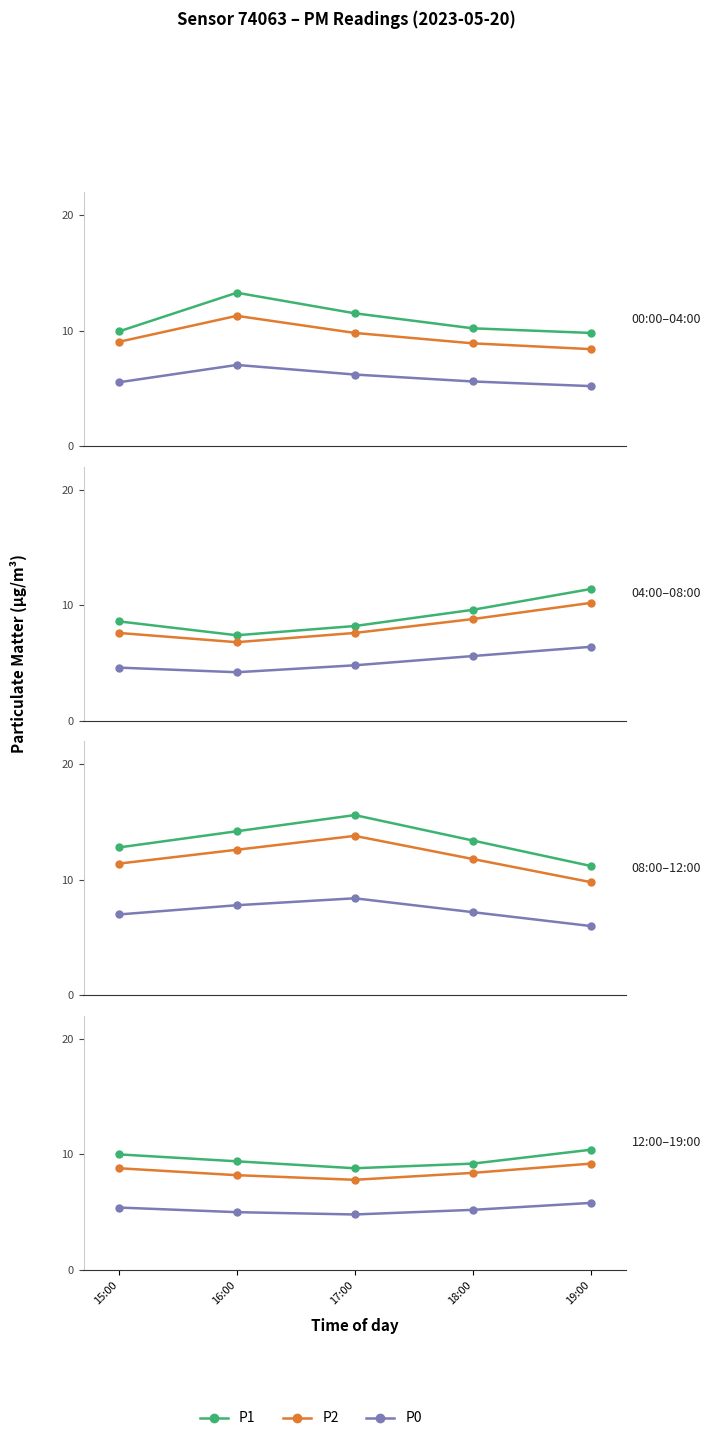

How many data points in P0 are less than 5?

1